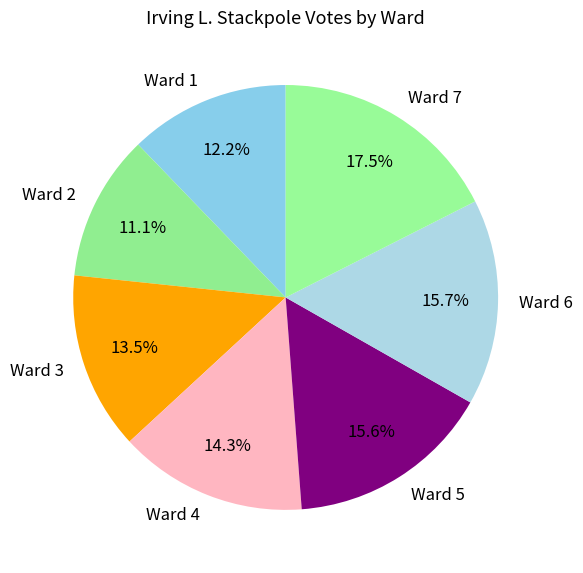

How many segments does this pie chart have?

7